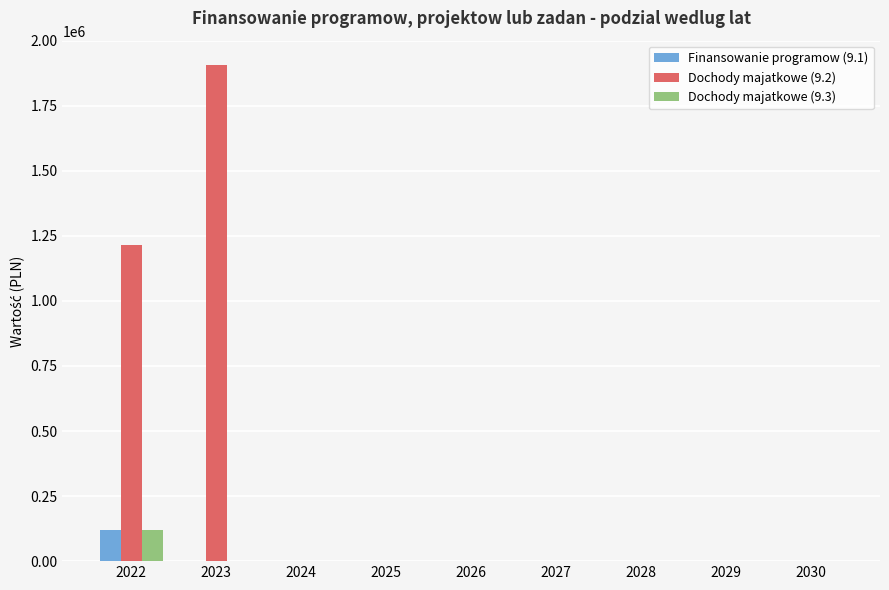

The value of Dochody majatkowe (9.2) at 2024 is 0. True or false?

True